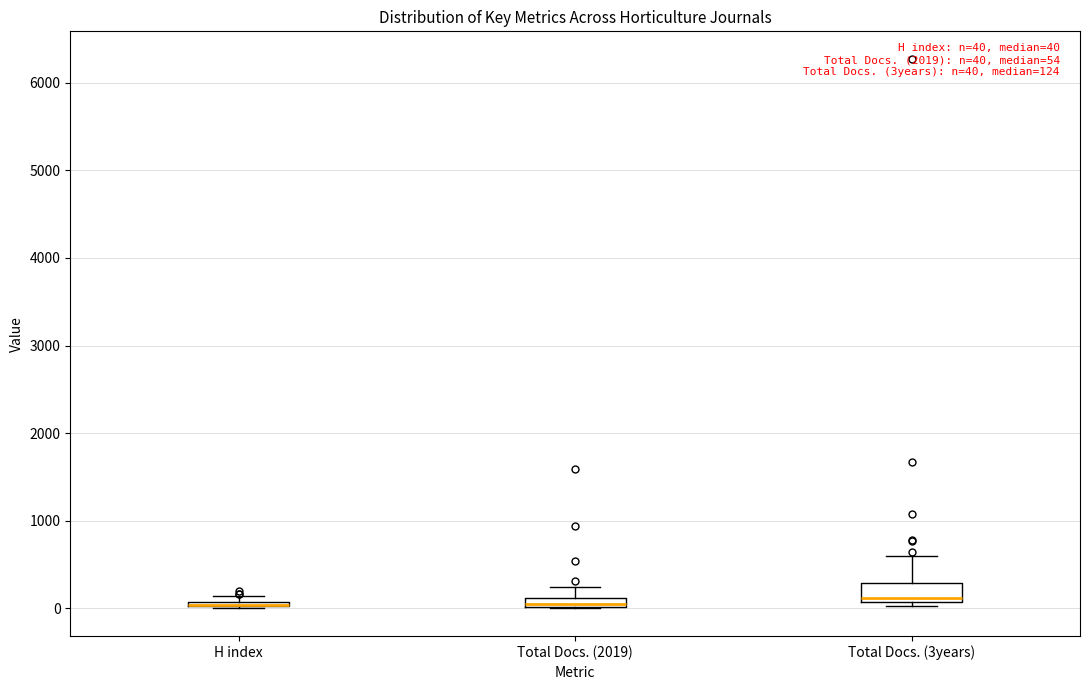

Which box is the tallest, from its lower edge to its upper edge?

Total Docs. (3years)